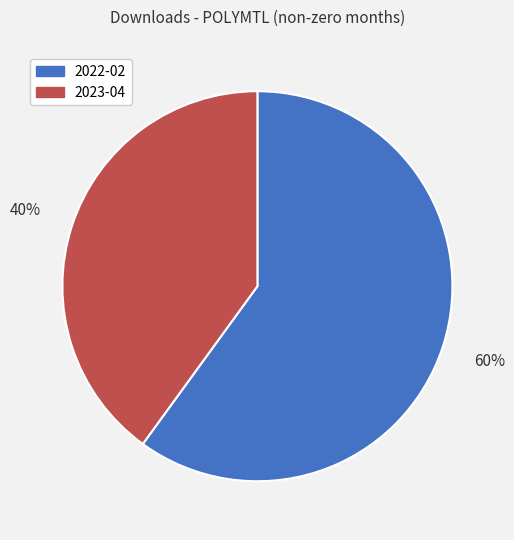

To the nearest percent, what is the combined percentage of 2022-02 and 2023-04?

100%